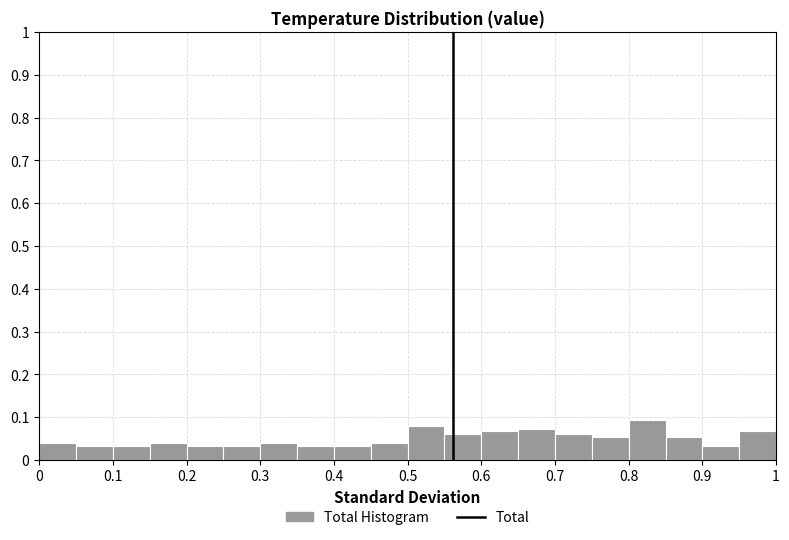

Reading left to right, list every bar in this chart as the range it spans on the x-axis followed by its height. The values are not printed on the chart, so give them approximately, as read against the axis.

0.00 to 0.05: 0.04
0.05 to 0.10: 0.03
0.10 to 0.15: 0.03
0.15 to 0.20: 0.04
0.20 to 0.25: 0.03
0.25 to 0.30: 0.03
0.30 to 0.35: 0.04
0.35 to 0.40: 0.03
0.40 to 0.45: 0.03
0.45 to 0.50: 0.04
0.50 to 0.55: 0.08
0.55 to 0.60: 0.06
0.60 to 0.65: 0.07
0.65 to 0.70: 0.07
0.70 to 0.75: 0.06
0.75 to 0.80: 0.05
0.80 to 0.85: 0.09
0.85 to 0.90: 0.05
0.90 to 0.95: 0.03
0.95 to 1.00: 0.07